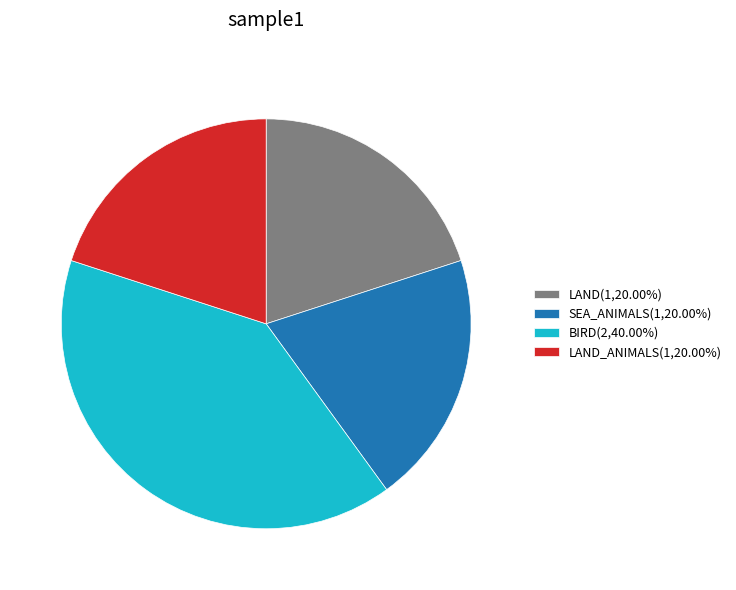

What is the ratio of the value at LAND_ANIMALS(1,20.00%) to the value at SEA_ANIMALS(1,20.00%)?

1.0